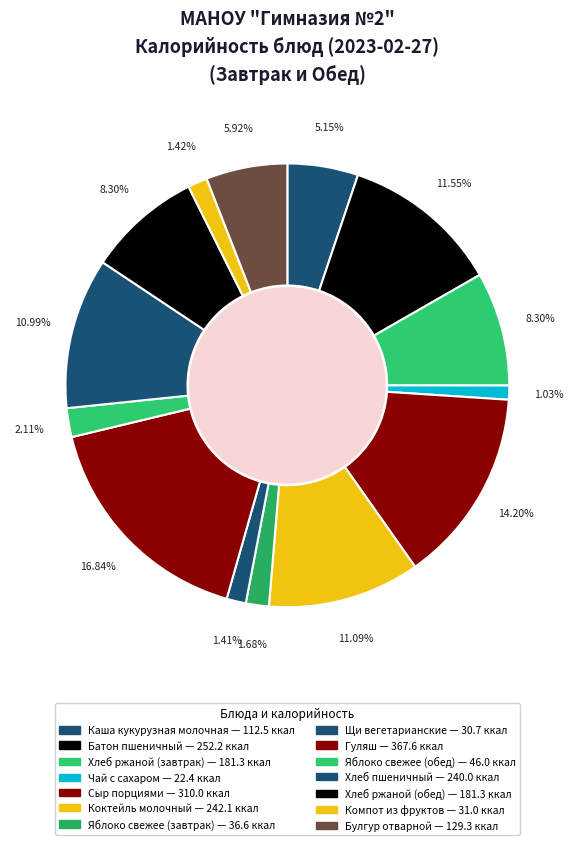

How many segments does this pie chart have?

14